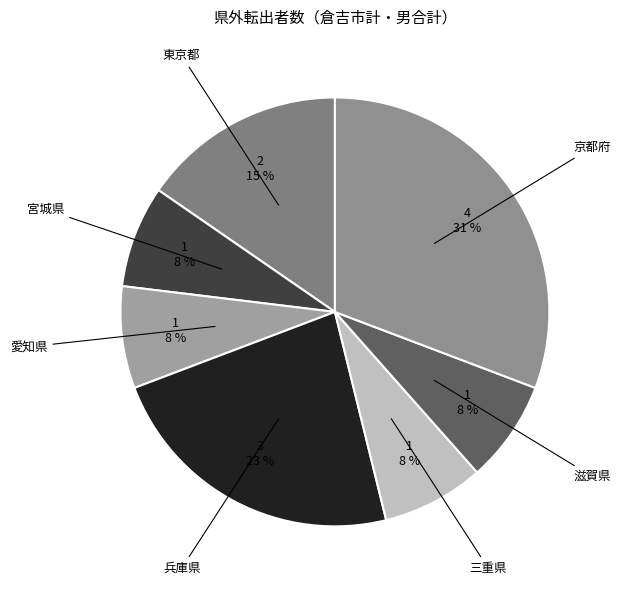

Is there a majority slice in this chart?

No